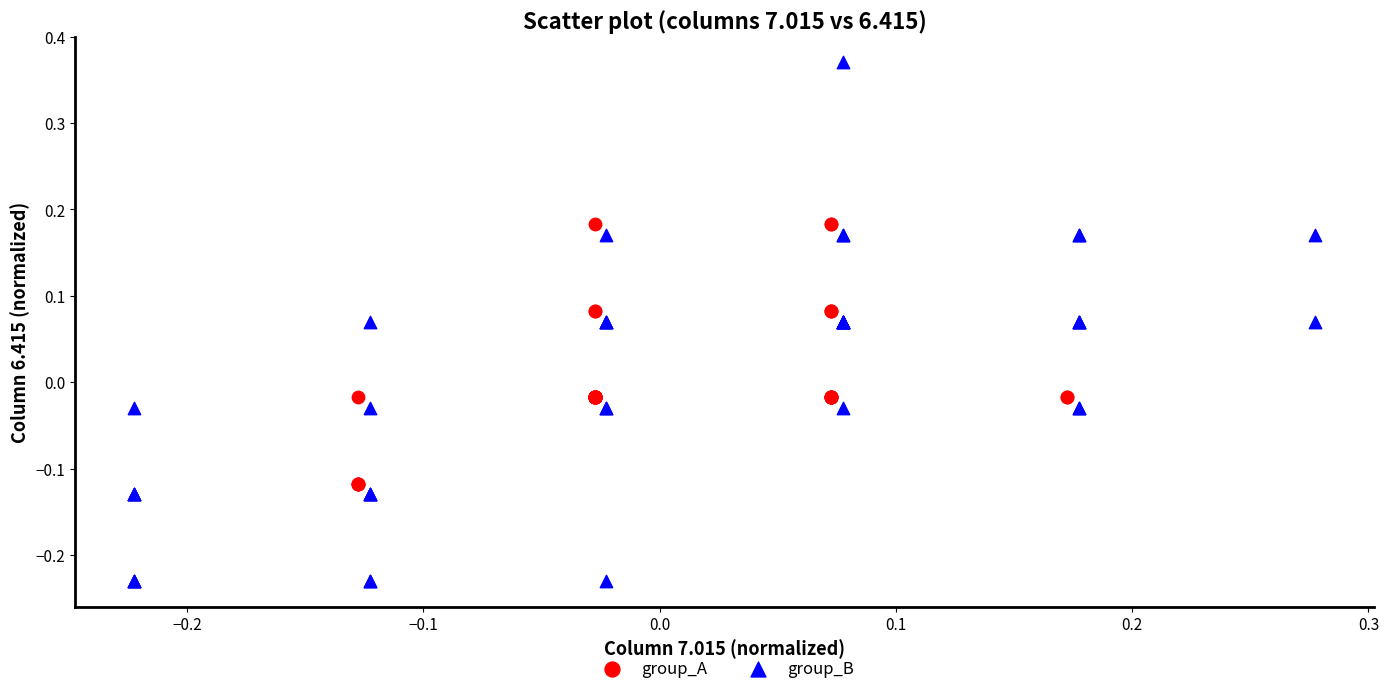

Which series has the widest spread of Y values?

group_B